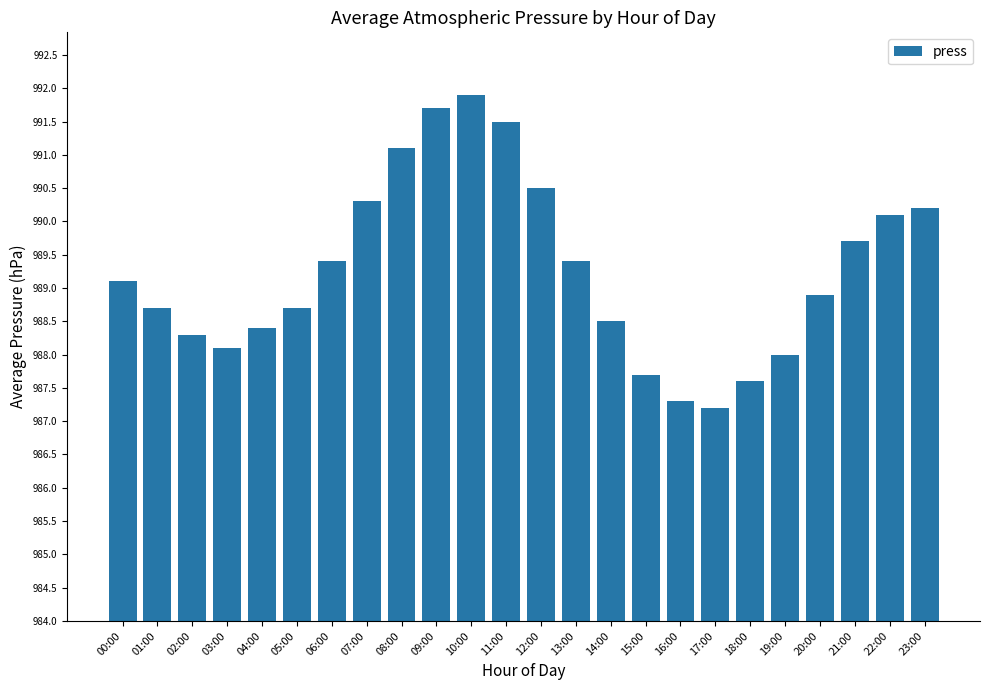

How many bars are there in total?

24